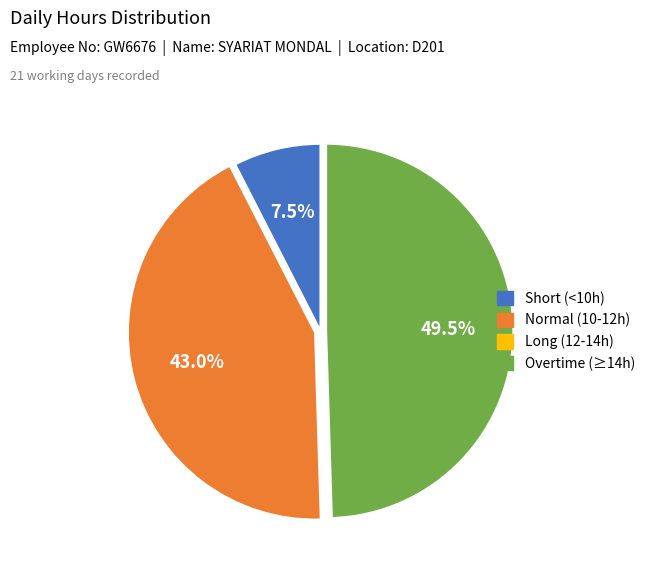

Is there any slice that represents more than half of the pie?

No